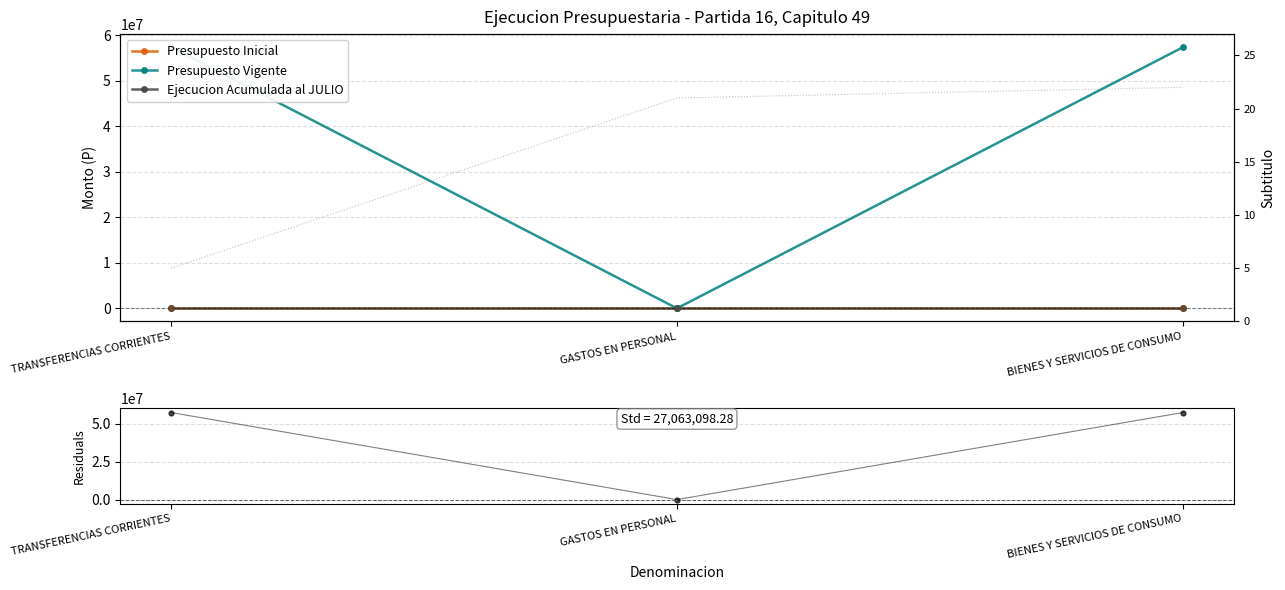

Which series contains the highest Y value?

Presupuesto Vigente